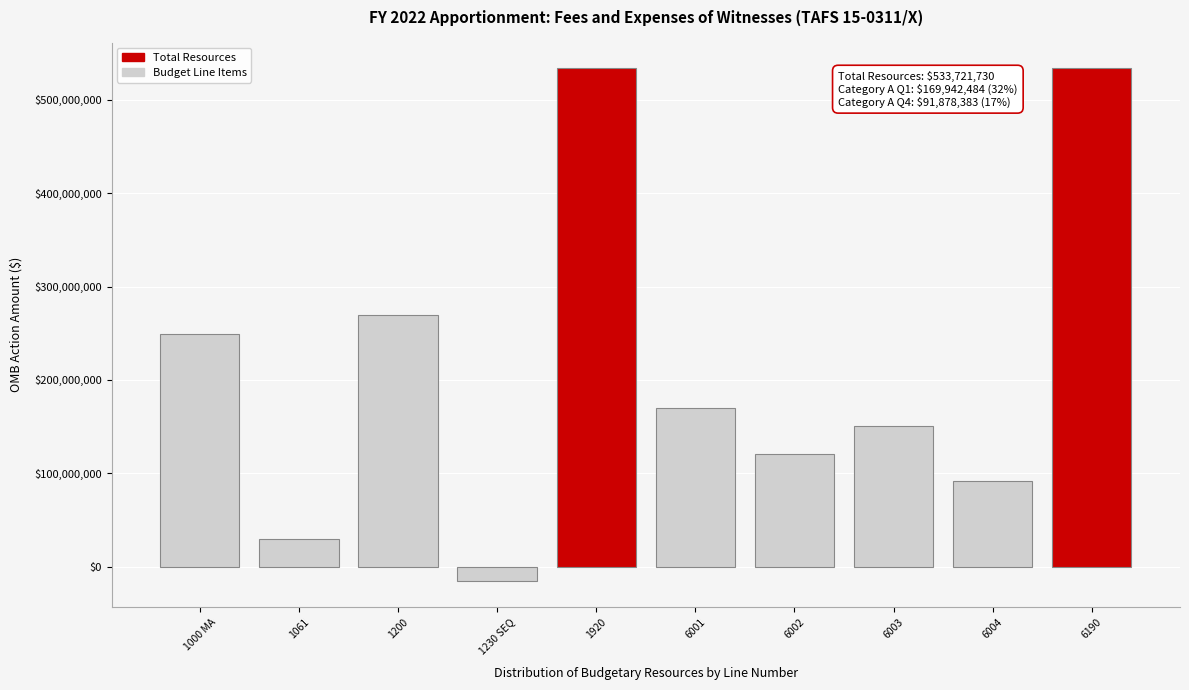

Reading left to right, extract all data points from this chart.

249111730	30000000	270000000	-15390000	533721730	169942484	120966064	150934799	91878383	533721730